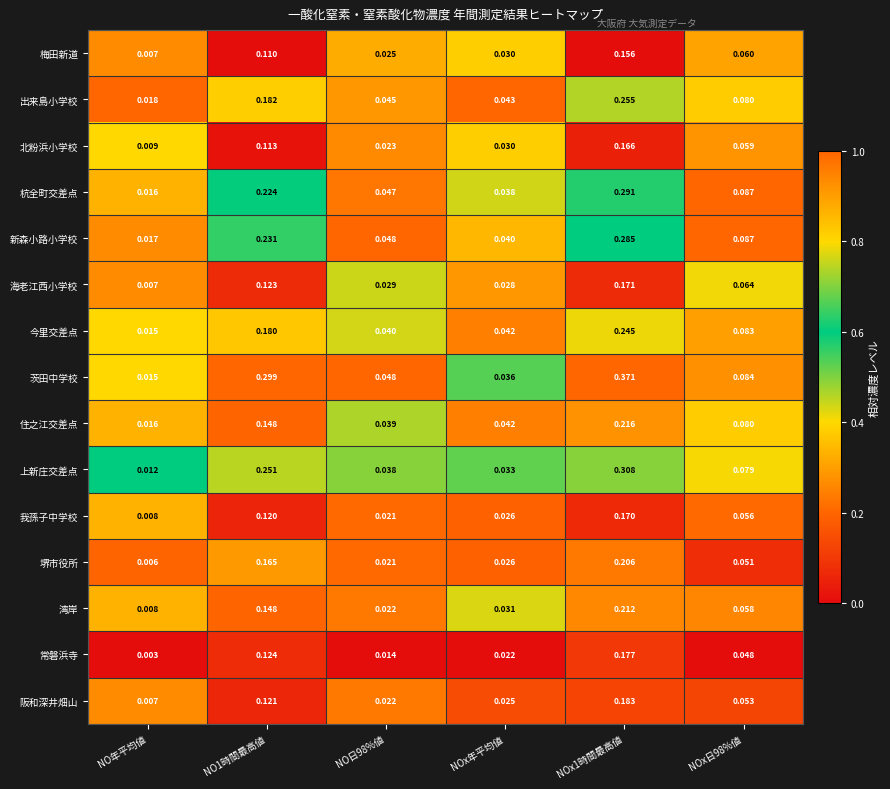

Which category has the lowest value across all series?

NO年平均値